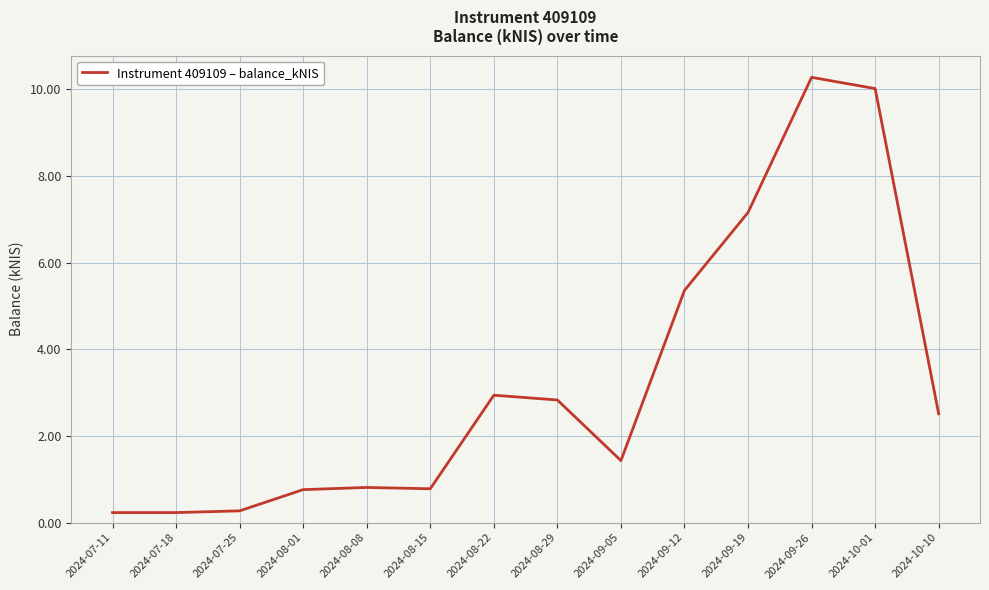

What position from the right is 2024-08-08?

10